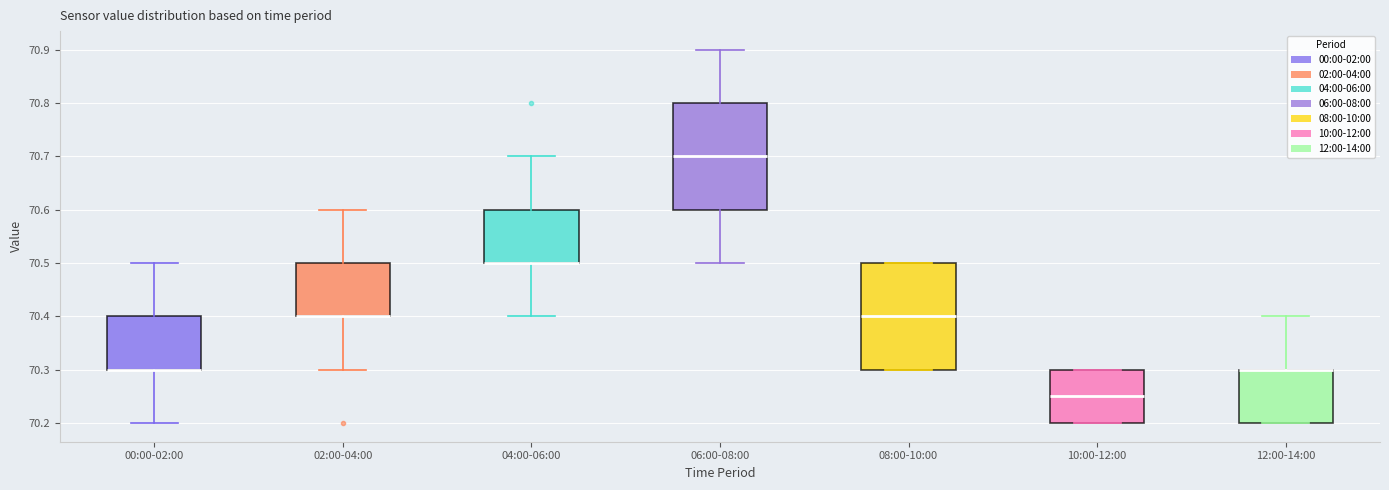

Where does the upper whisker of the box for 02:00-04:00 end on the y-axis? The values are not printed on the chart, so give them approximately, as read against the axis.

70.60